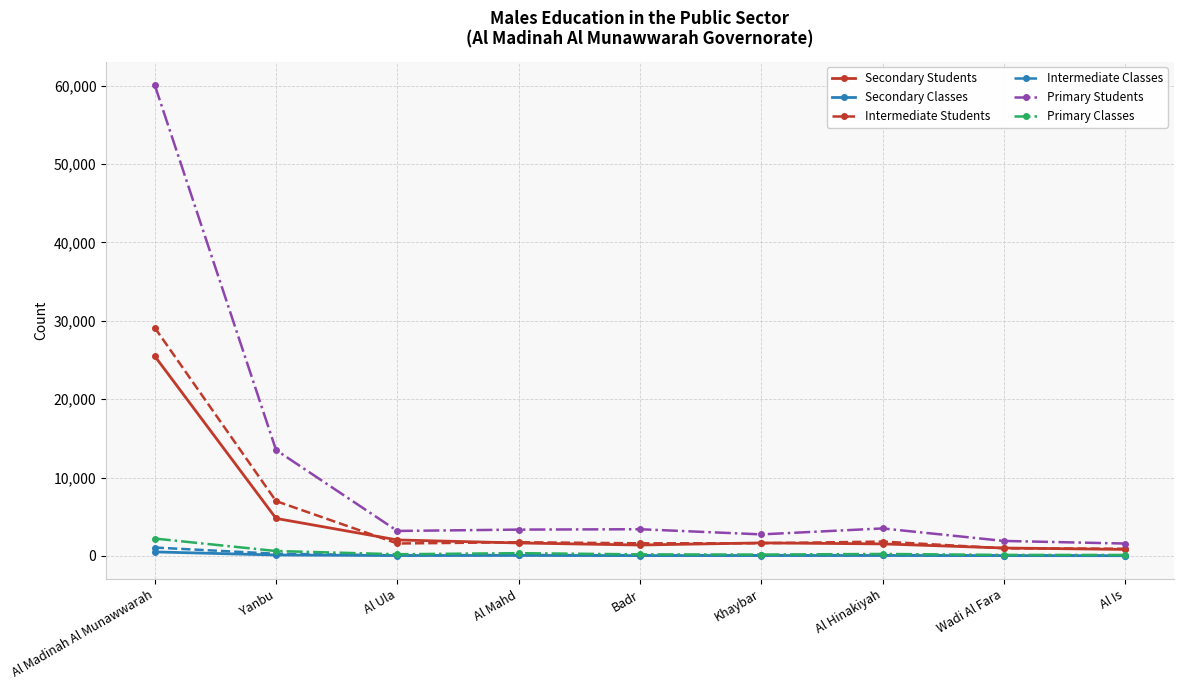

How many data points does each series have?

9